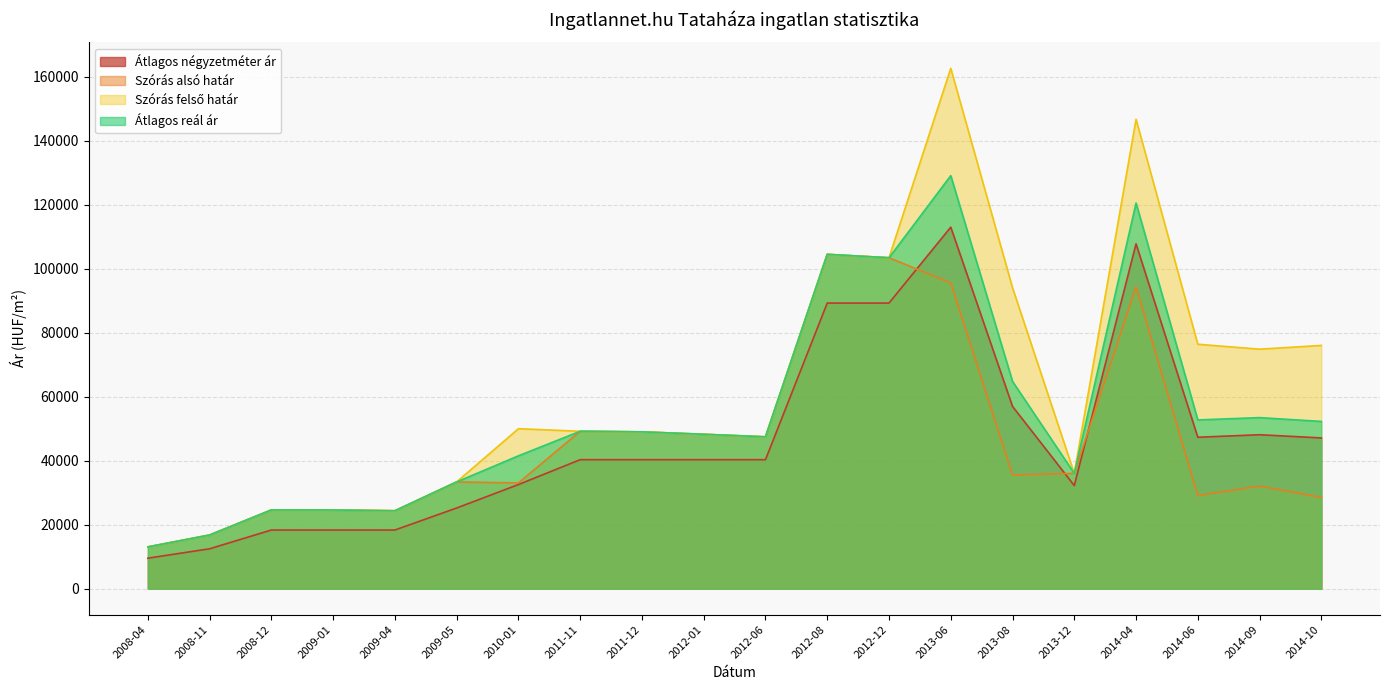

At how many categories does at least one series exceed 39226?

13